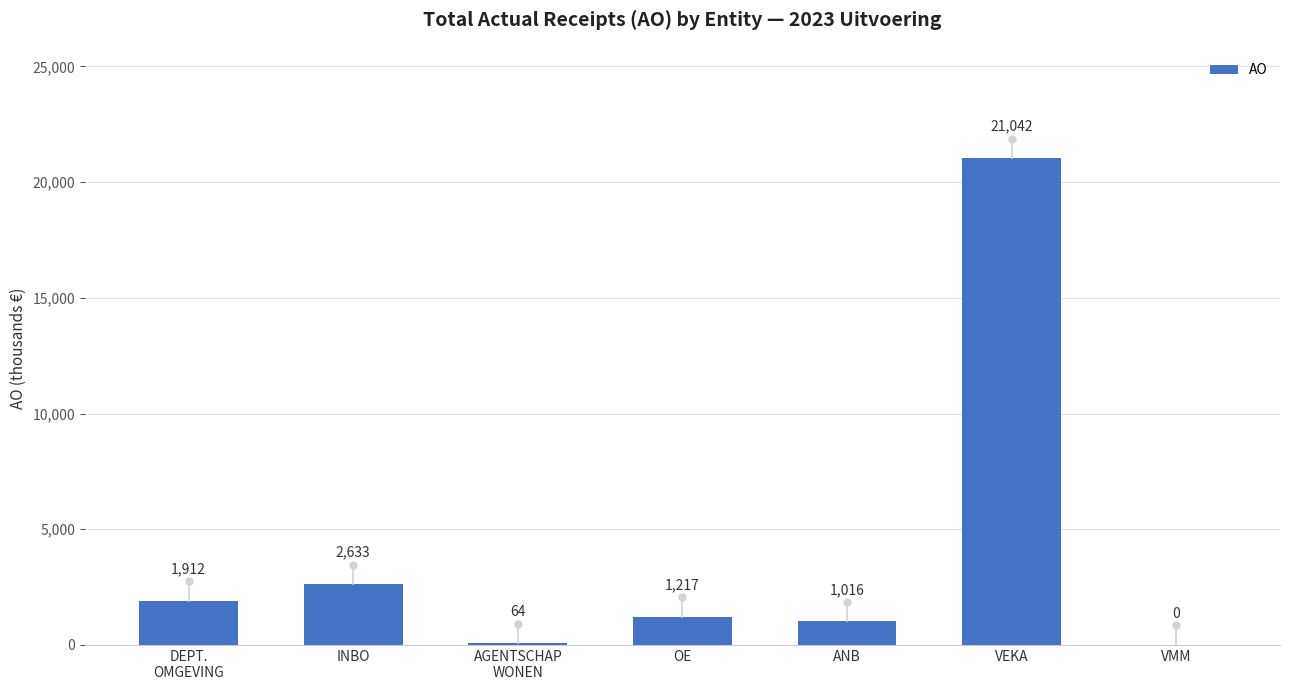

Count the number of data series in this chart.

1